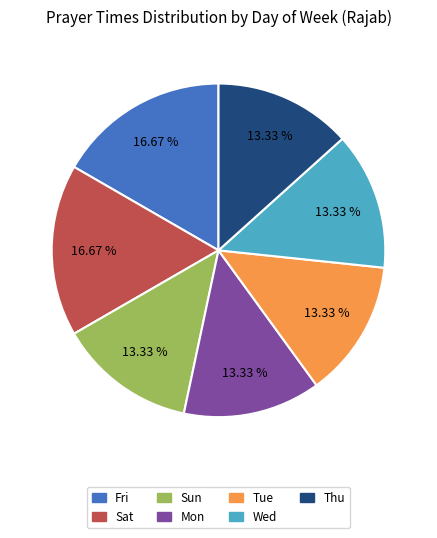

Is there any slice that represents more than half of the pie?

No